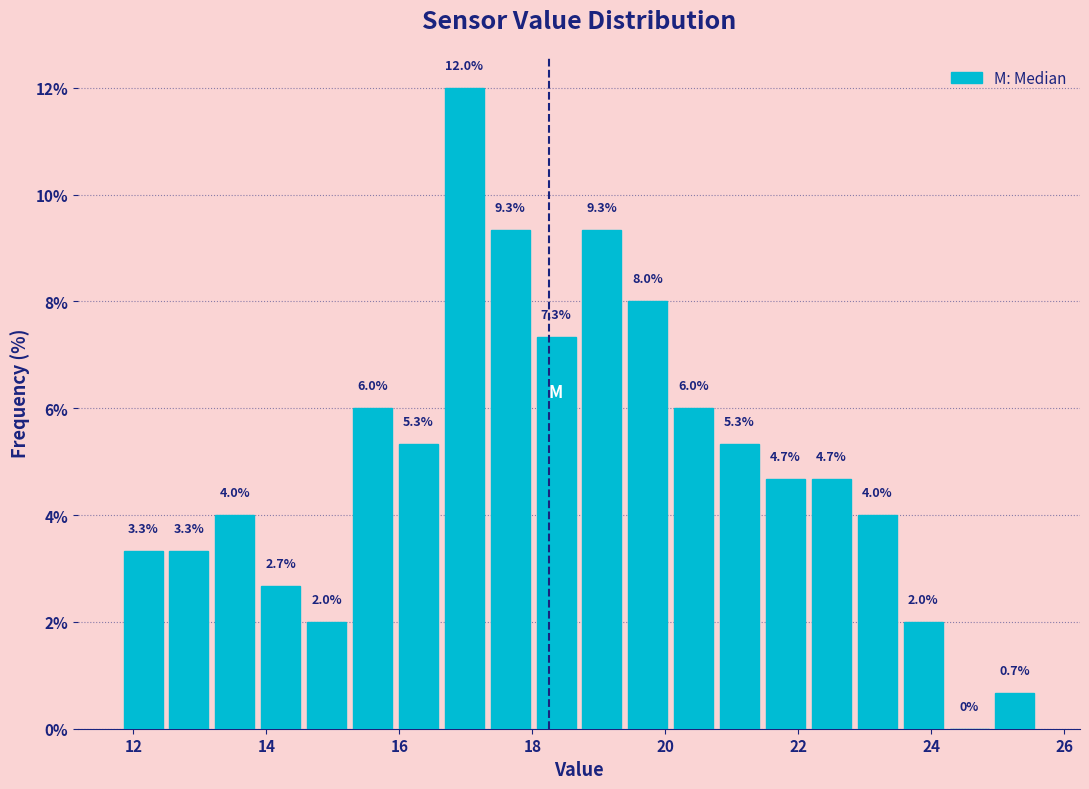

Read against the x-axis, roughly where is the centre of the tallest bar?

17.0